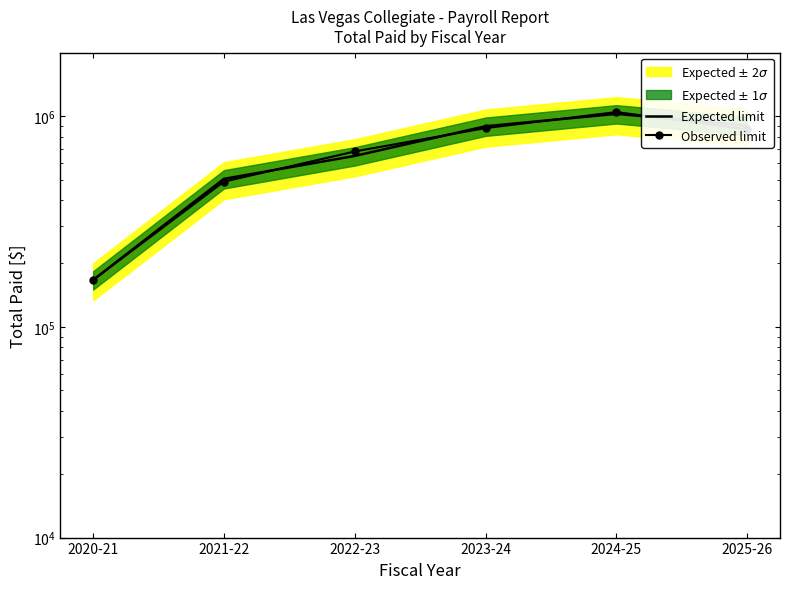

Reading left to right, list all the values displayed in this chart.

Expected limit: 2020-21=167000.0	2021-22=504000.0	2022-23=647540.0	2023-24=895493.2	2024-25=1025161.9	2025-26=901243.8
Observed limit: 2020-21=167000.0	2021-22=488880.0	2022-23=679917.0	2023-24=877583.3	2024-25=1045665.1	2025-26=865194.0